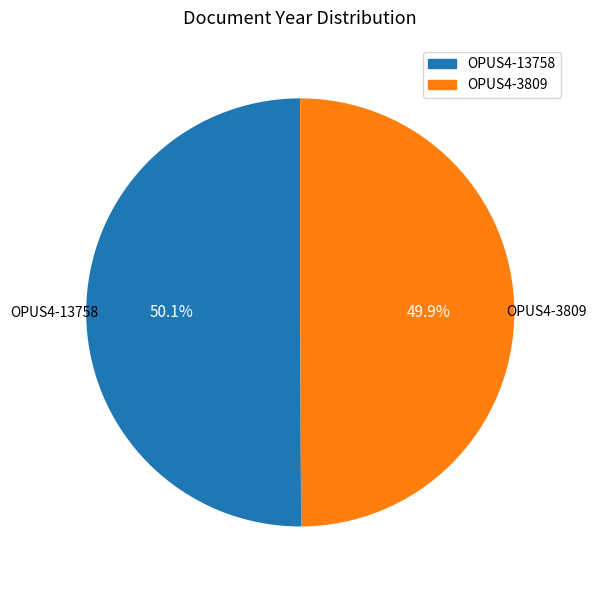

Is there a majority slice in this chart?

Yes